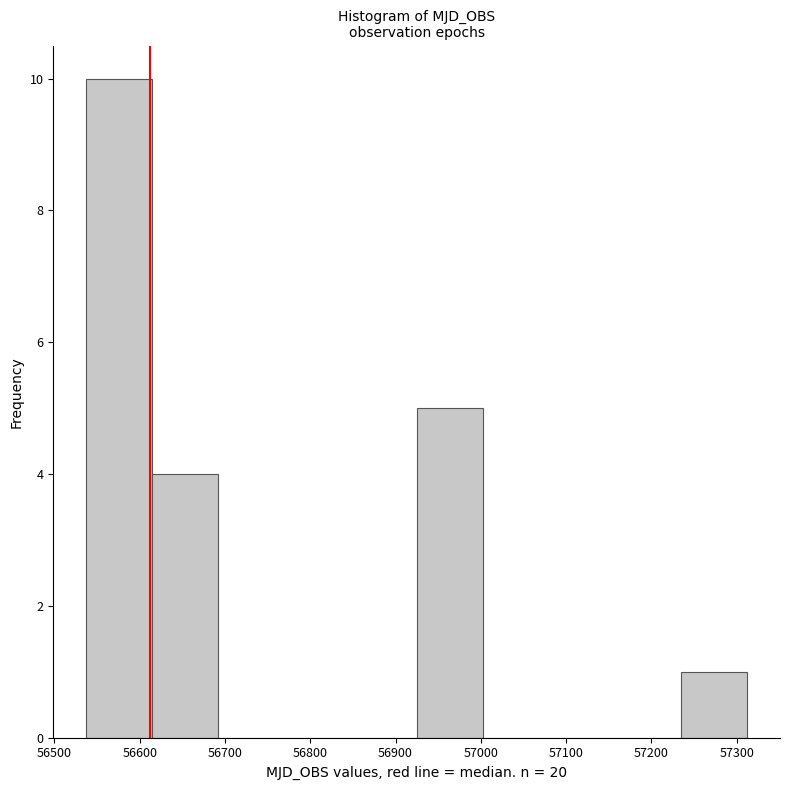

Over which range of the x-axis is the bar tallest?

56540 to 56610